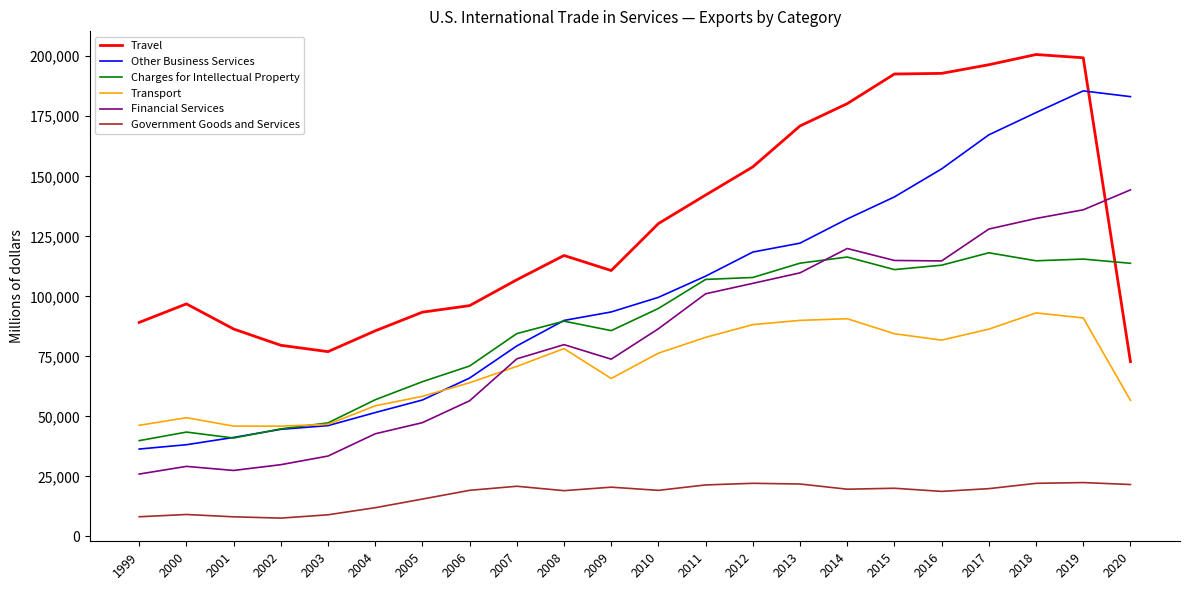

What is the minimum value shown in the chart?

7653